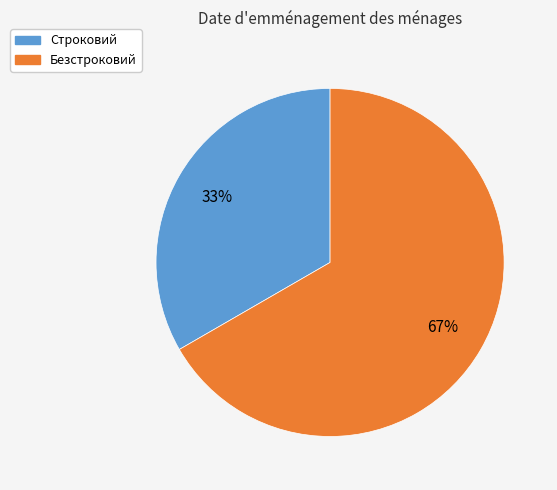

Is the sum of Строковий and Безстроковий greater than half?

Yes